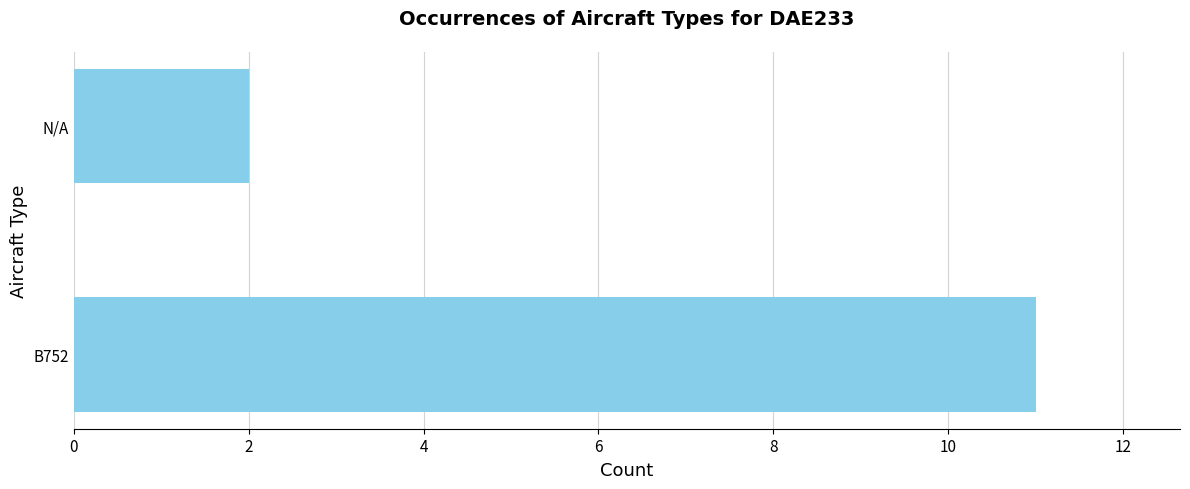

True or false: the data shows 3 at N/A.

False